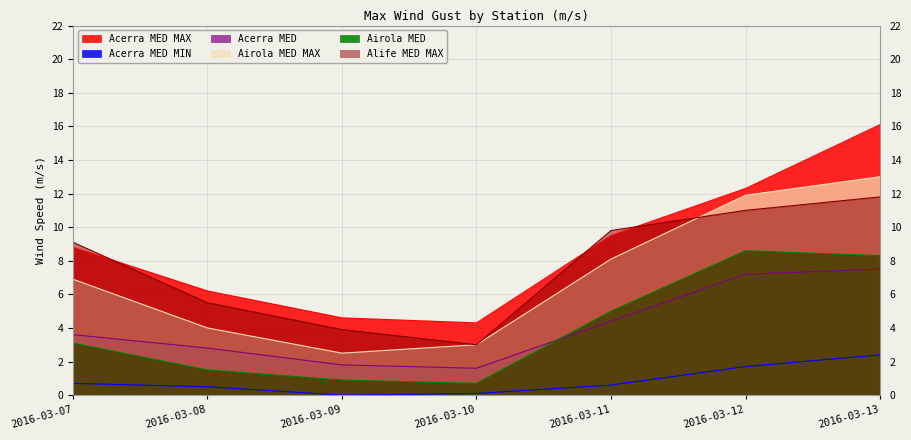

Which label corresponds to the largest value in the chart?

2016-03-13